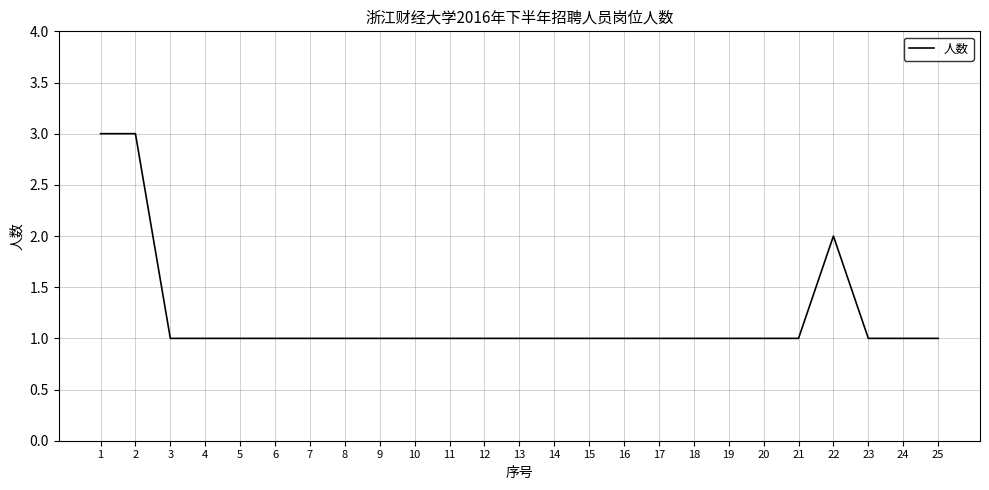

Reading left to right, transcribe all the data shown in this chart.

3	3	1	1	1	1	1	1	1	1	1	1	1	1	1	1	1	1	1	1	1	2	1	1	1